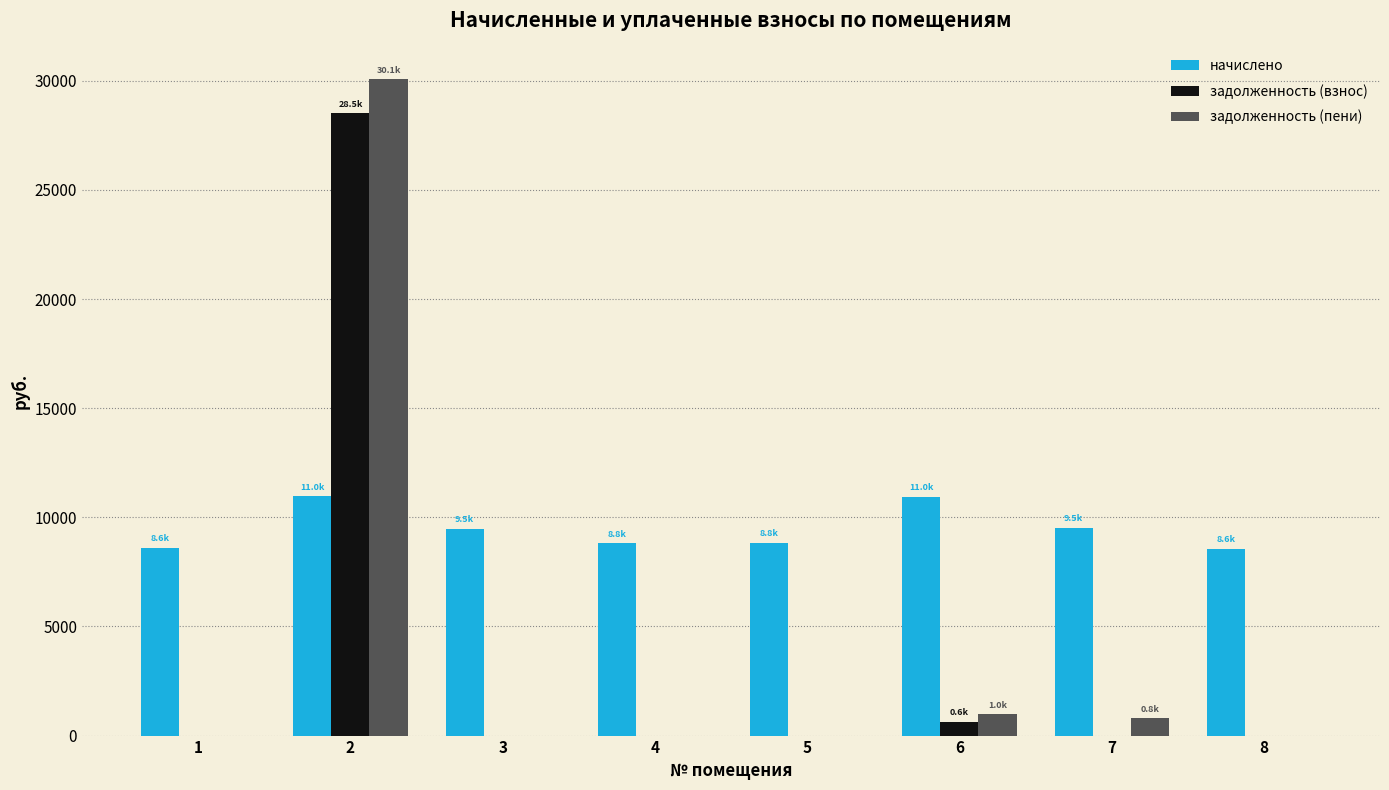

The value of задолженность (пени) at 6 is 983.8. True or false?

True